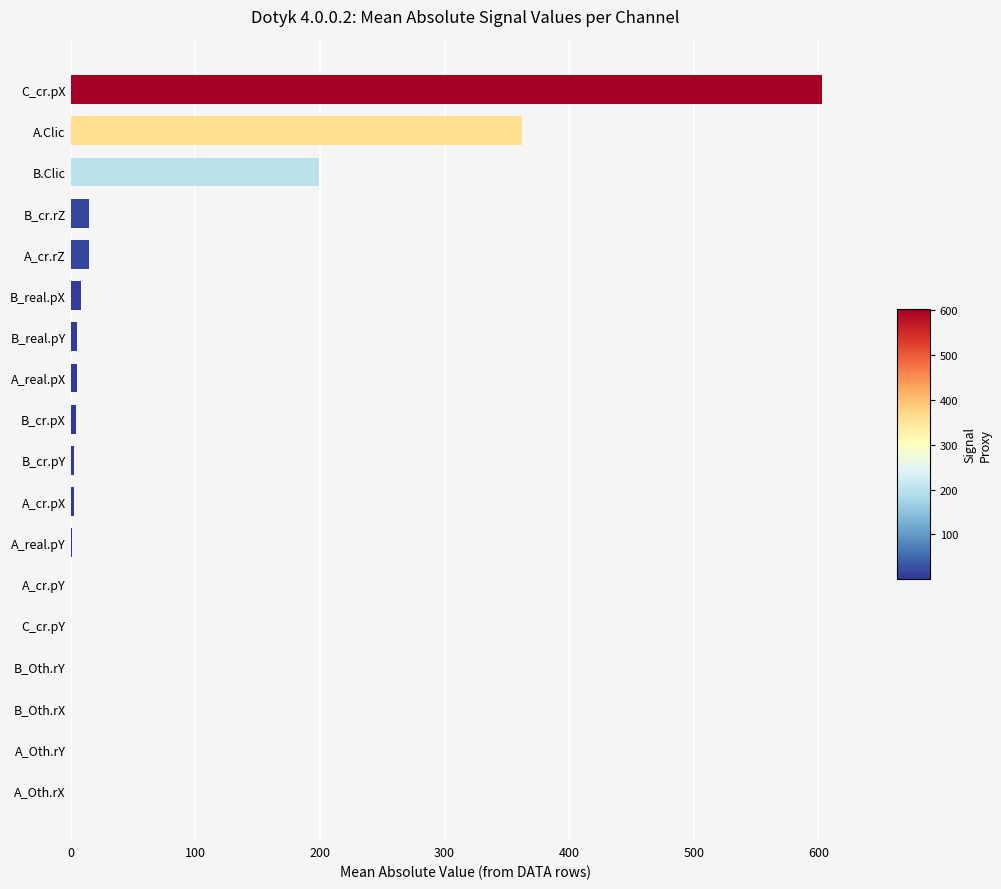

What is the change in value from C_cr.pX to B_Oth.rX?

-603.2